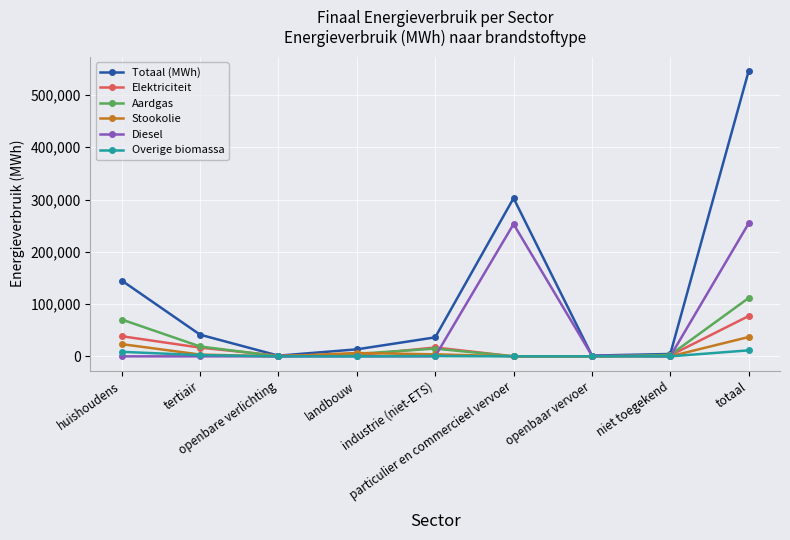

Is this an area chart (filled region under the line)?

No